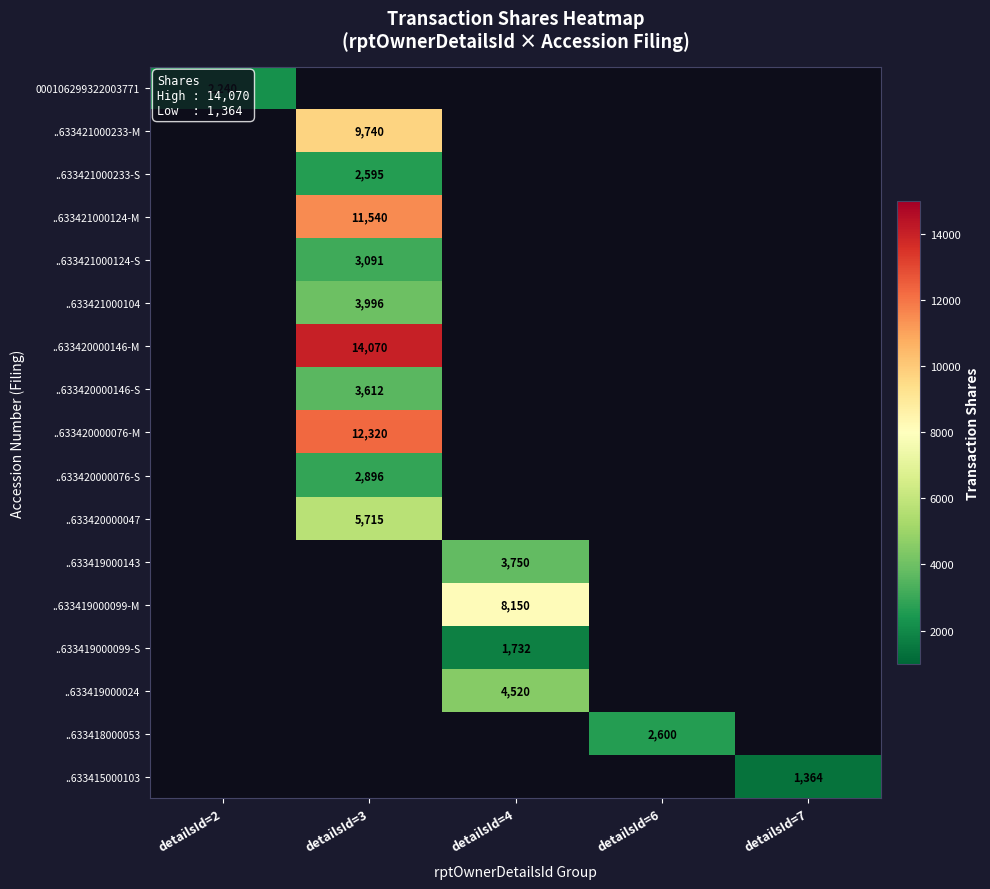

Between detailsId=2 and detailsId=4, which is larger?

detailsId=4